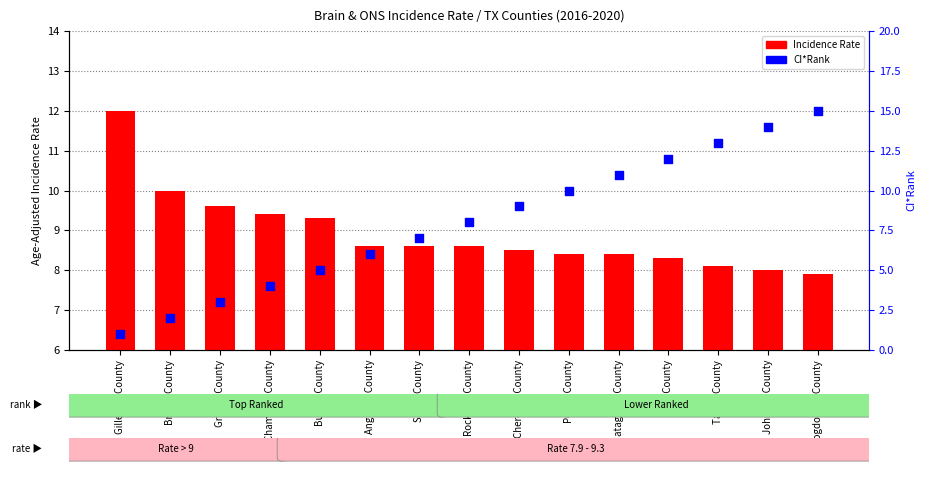

Which series has the largest total across all categories?

Incidence Rate